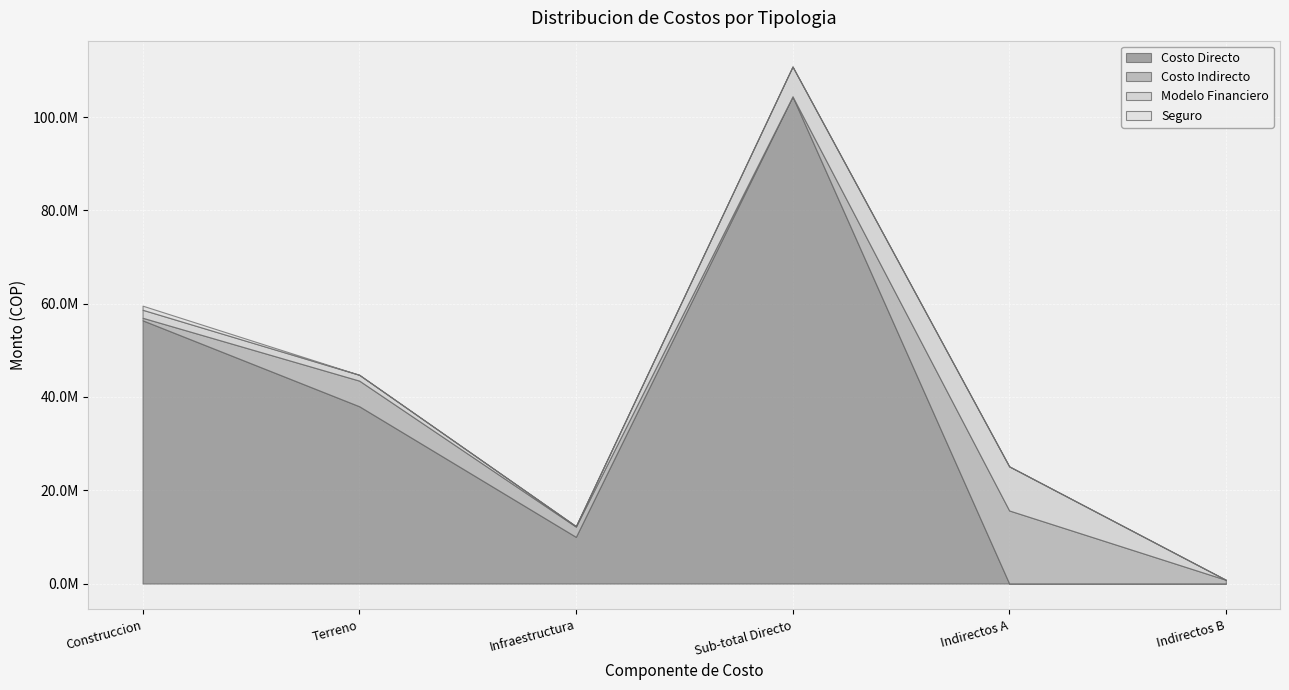

List the labels in order of Seguro value, largest first.

Construccion, Terreno, Infraestructura, Sub-total Directo, Indirectos A, Indirectos B